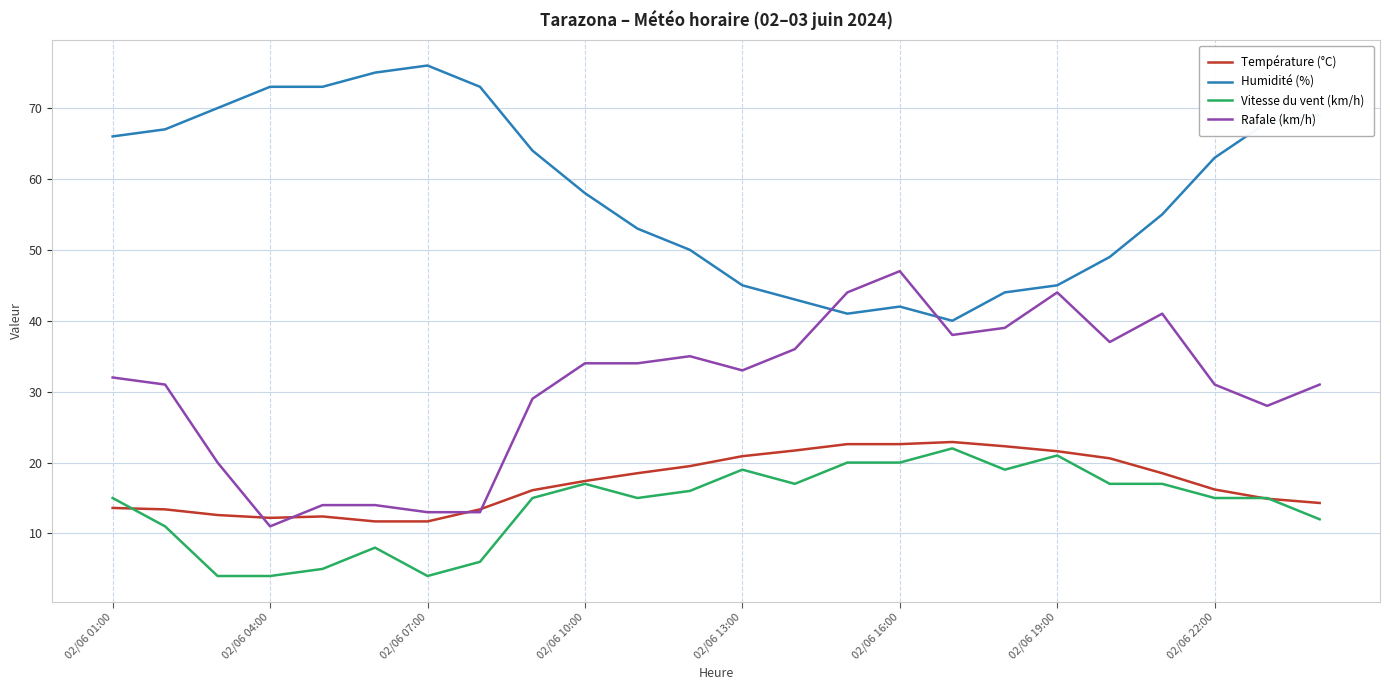

What is the minimum value shown in the chart?

4.0